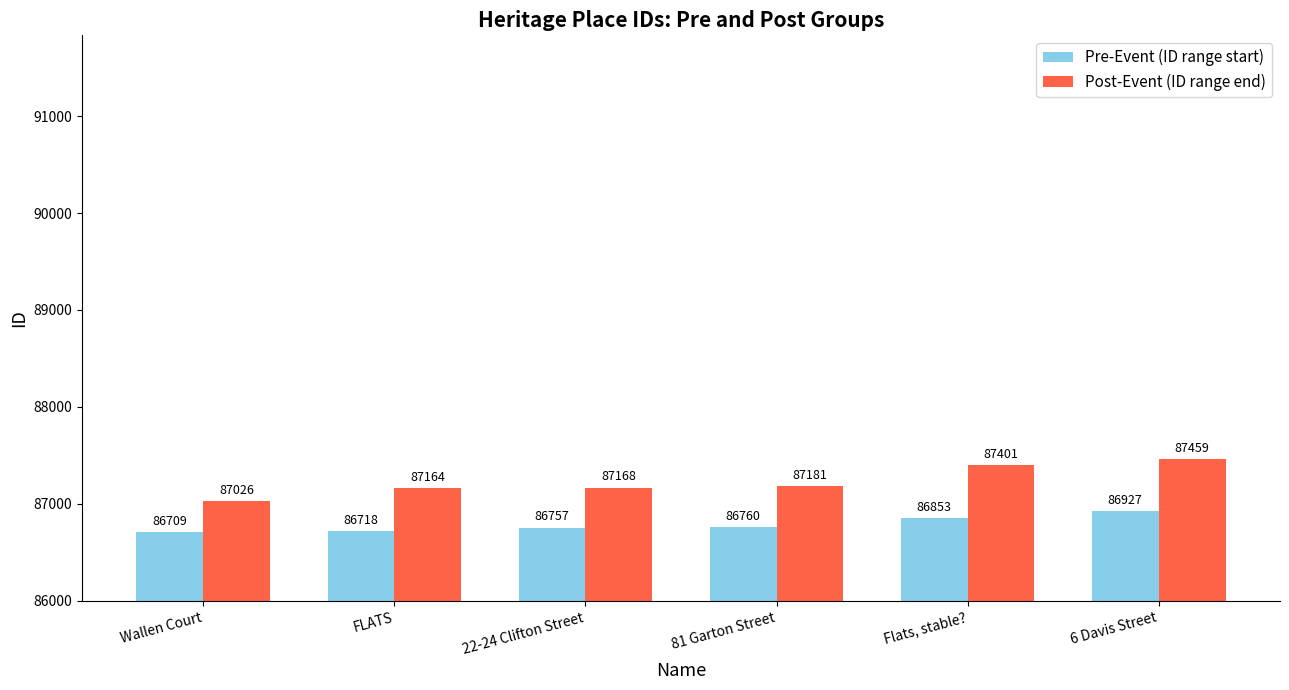

What is the maximum value shown in the chart?

87459